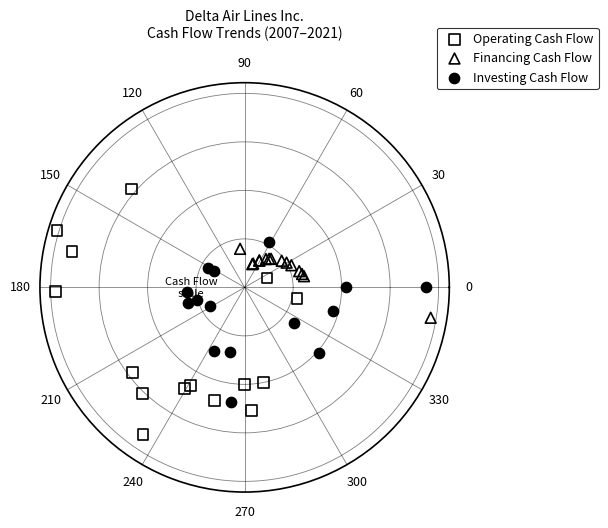

Which series contains the highest Y value?

Operating Cash Flow